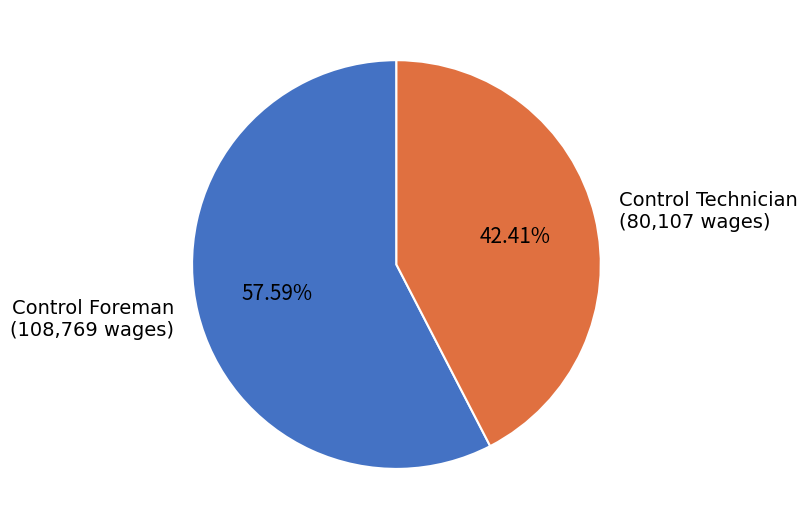

How many slices are in this pie chart?

2